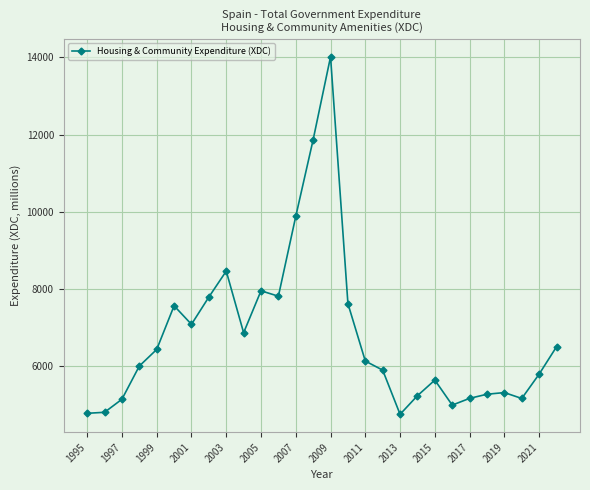

What is the average value?

6774